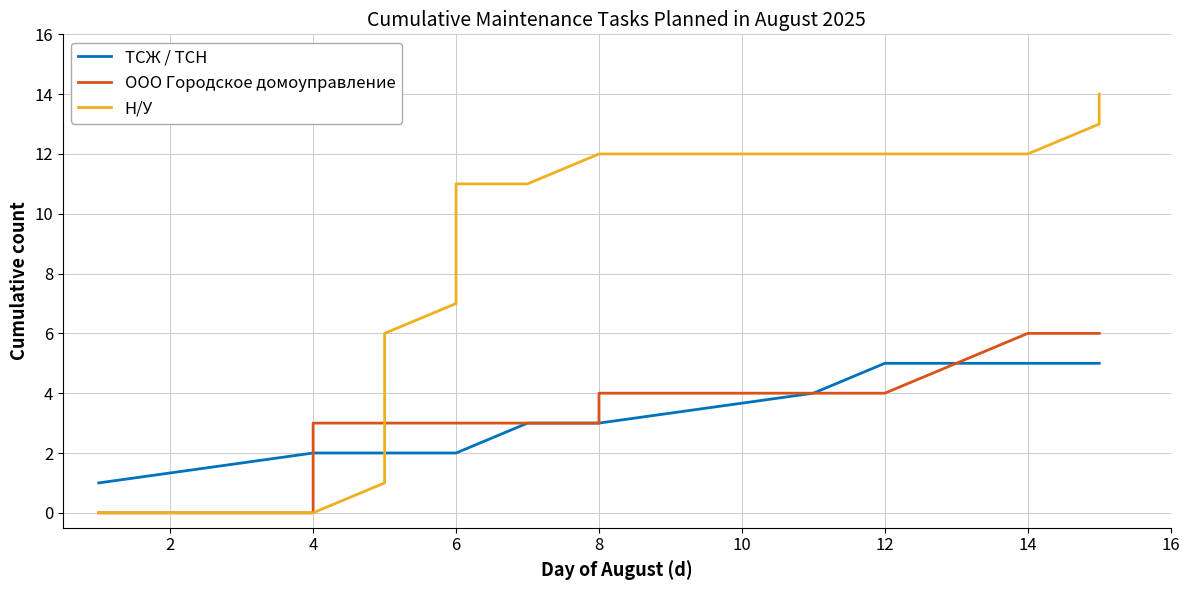

Does the chart display data point markers on the line(s)?

No